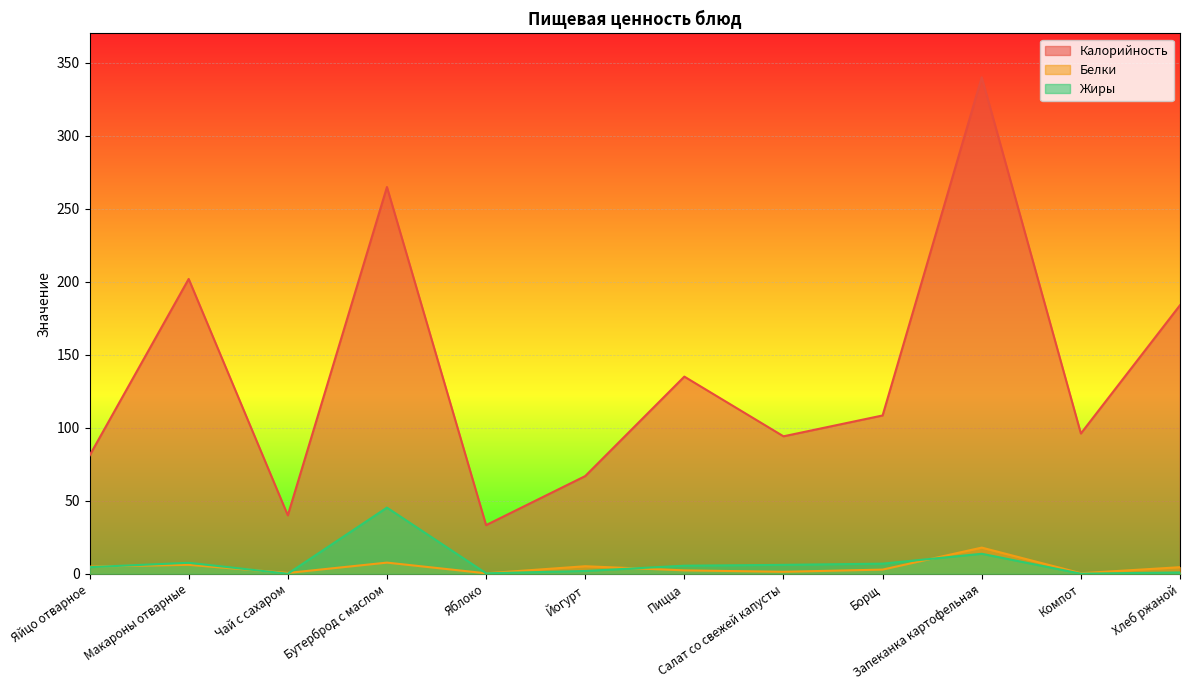

True or false: Калорийность and Жиры intersect in this chart.

False